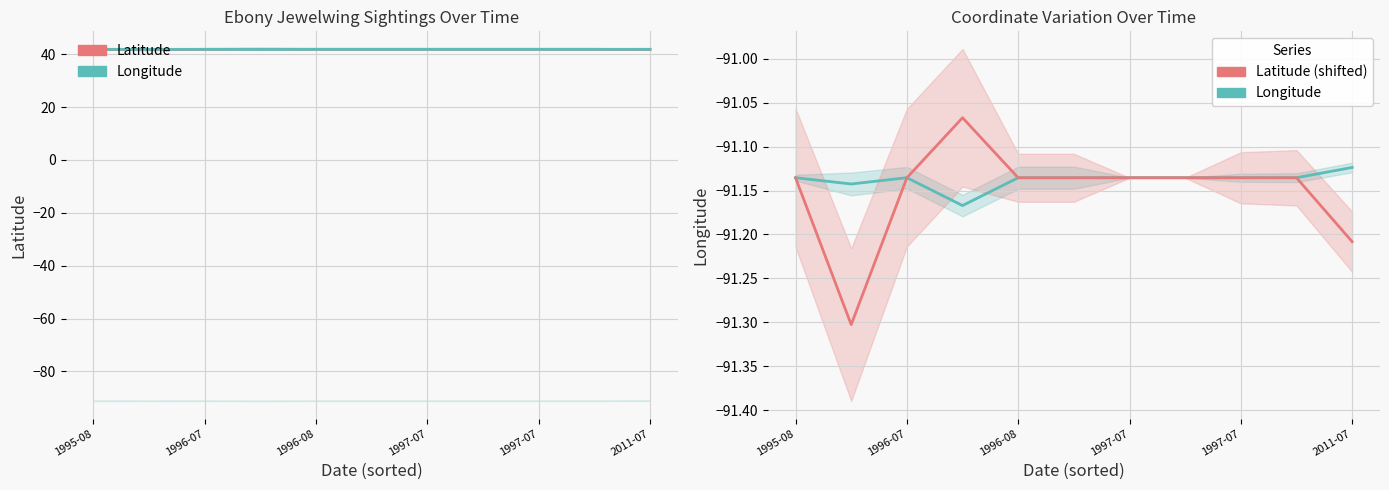

True or false: Longitude (shifted) and Latitude (shifted) cross at least once.

False